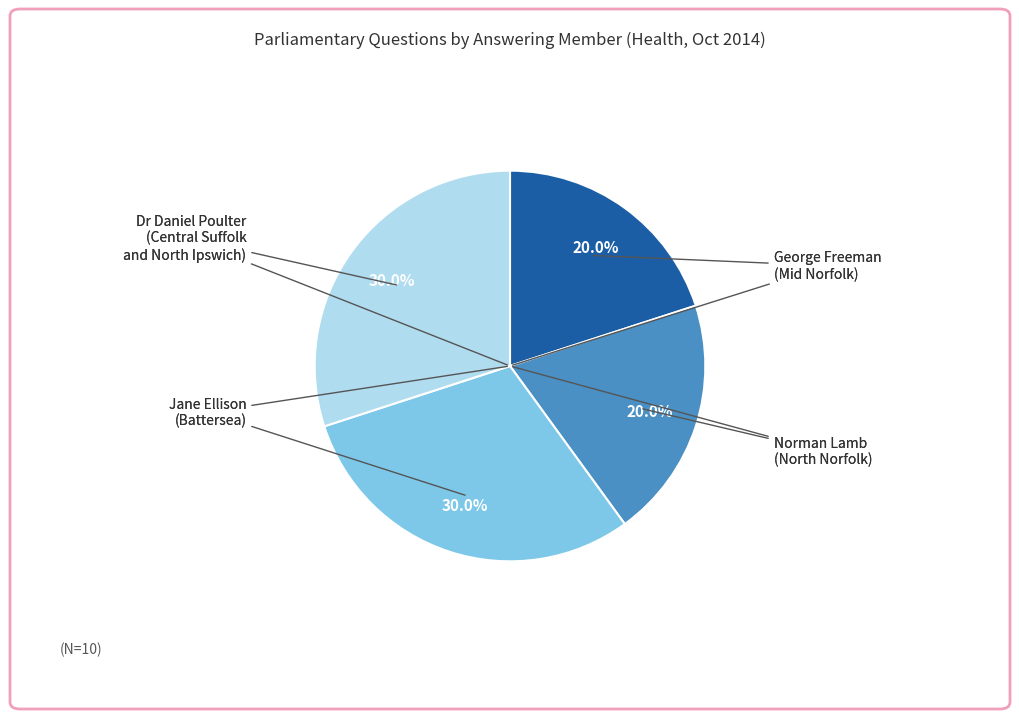

Does any single category account for the majority?

No